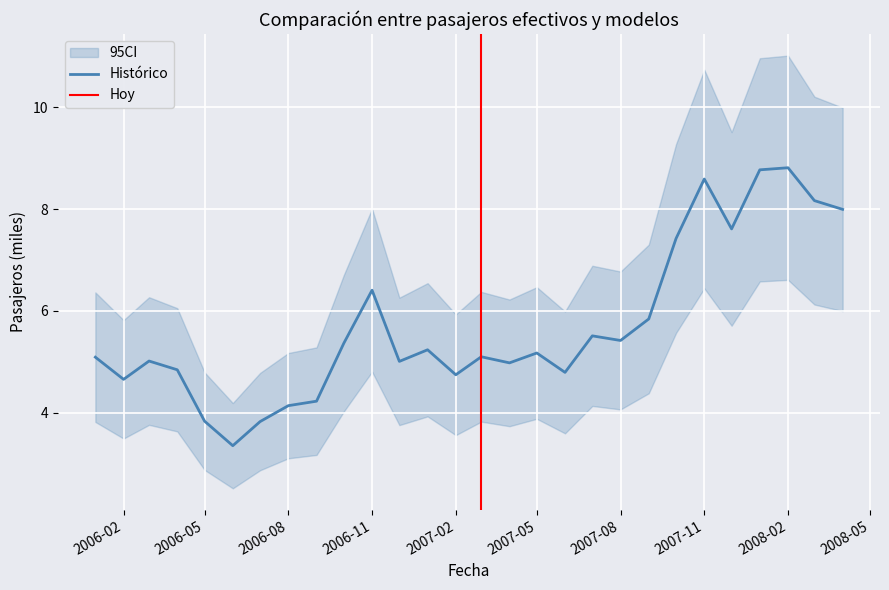

The value at 2007-04-01 is 5.0. True or false?

True